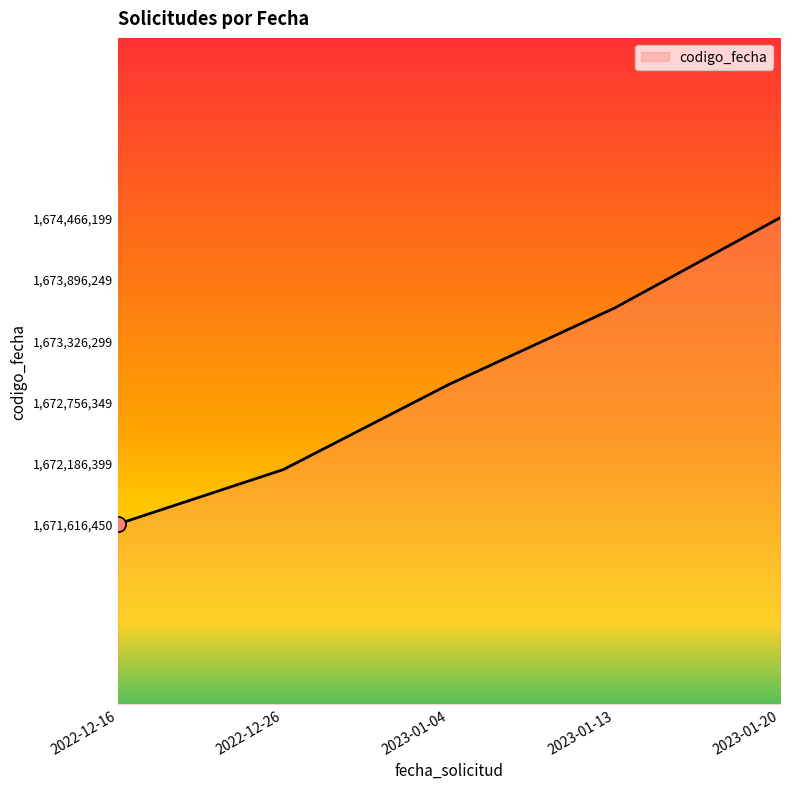

Between 2023-01-13 and 2023-01-20, which is larger?

2023-01-20